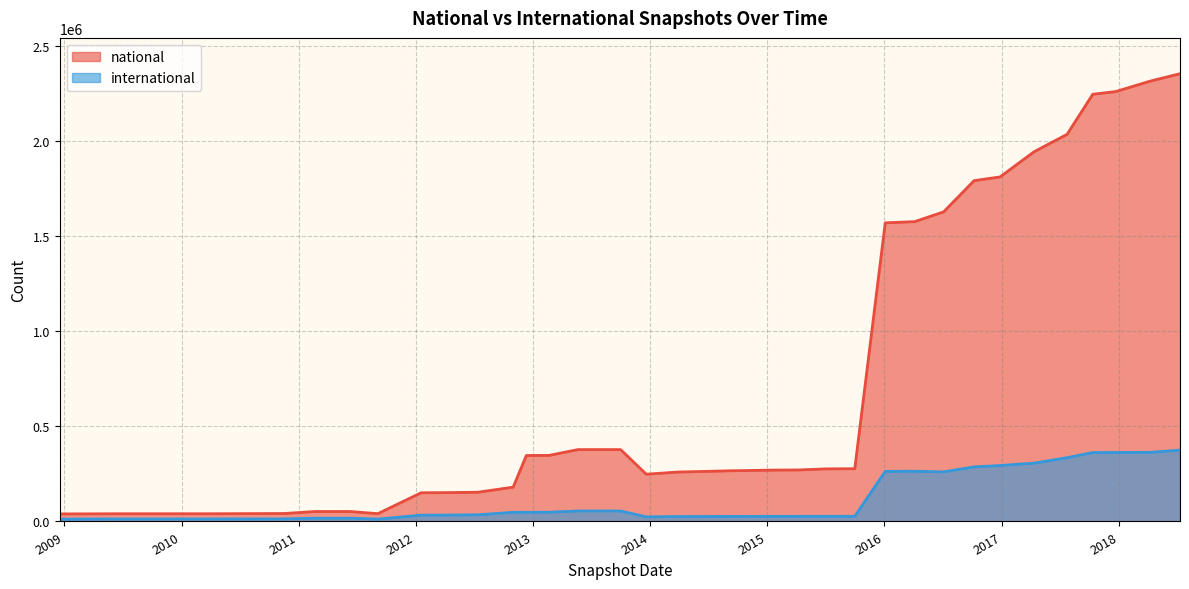

The national series shows 26366 at 2008-12-17. True or false?

False